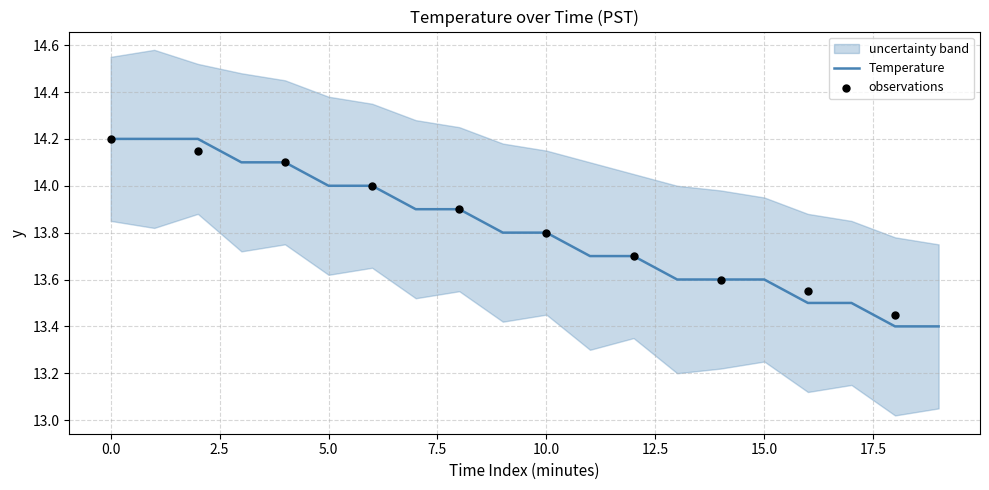

Which series reaches the maximum Y coordinate?

upper